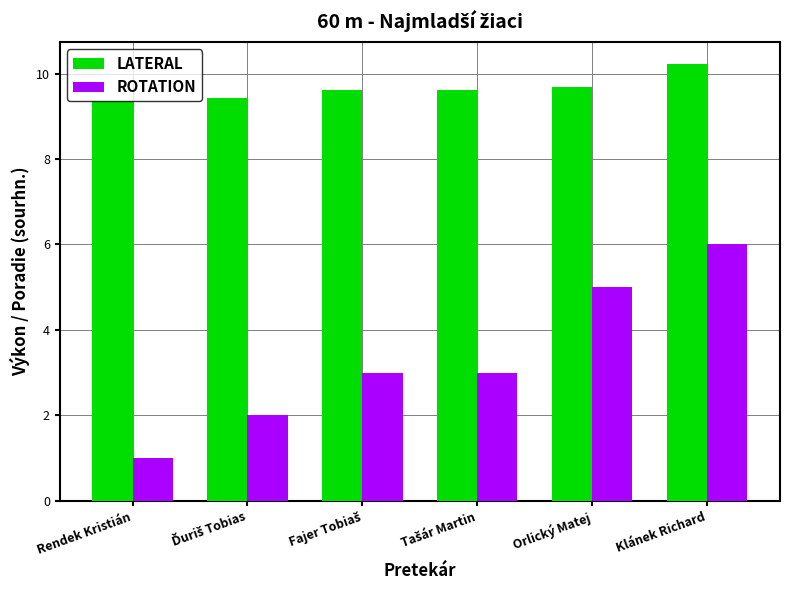

List the series in order of their peak value, lowest first.

ROTATION, LATERAL